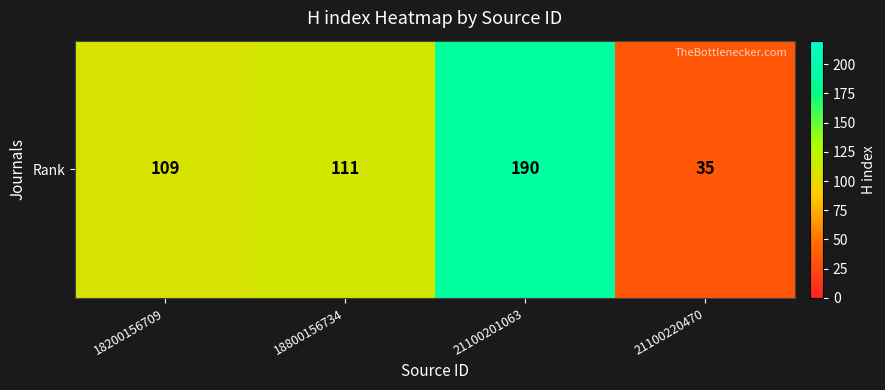

List the labels in order of value, smallest first.

21100220470, 18200156709, 18800156734, 21100201063